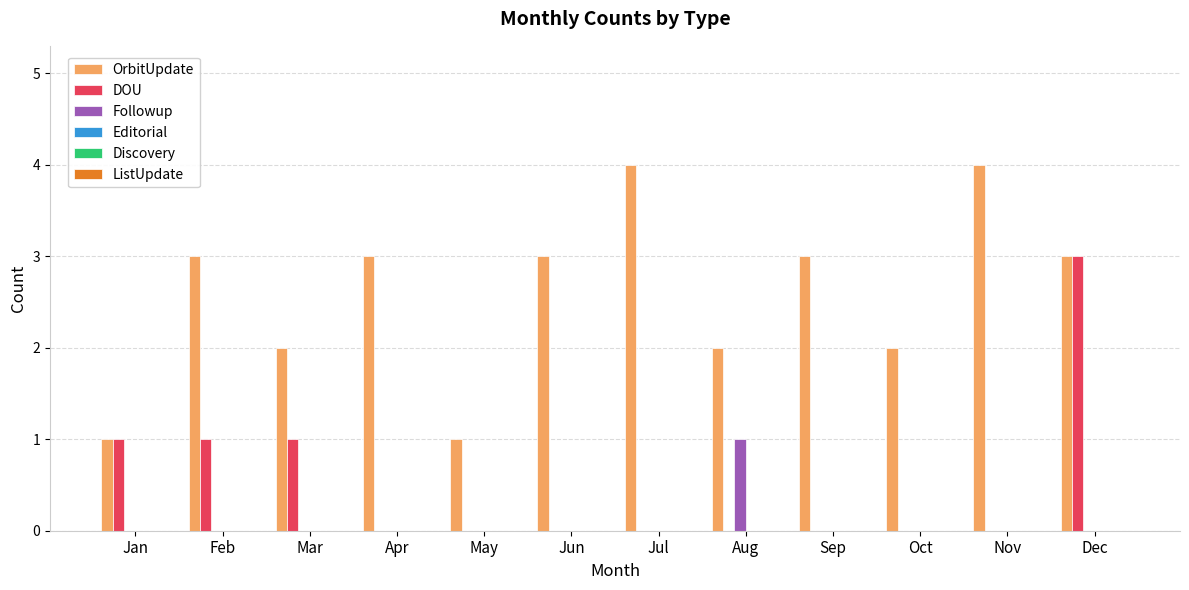

Which series has the largest total across all categories?

OrbitUpdate